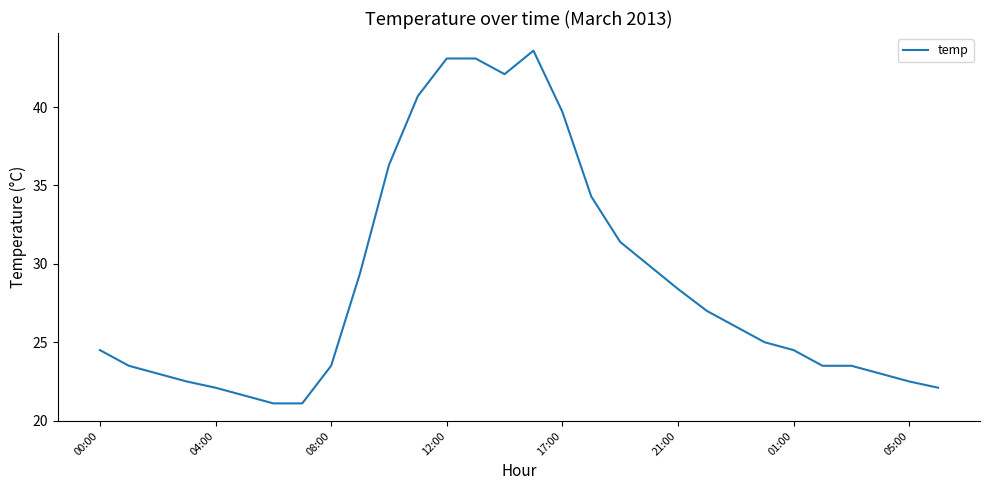

Does the chart display data point markers on the line(s)?

No